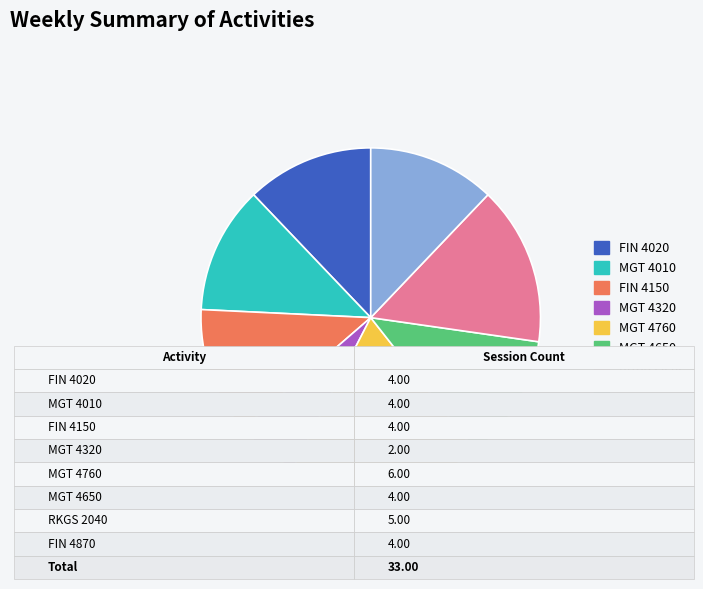

Does any single category account for the majority?

No